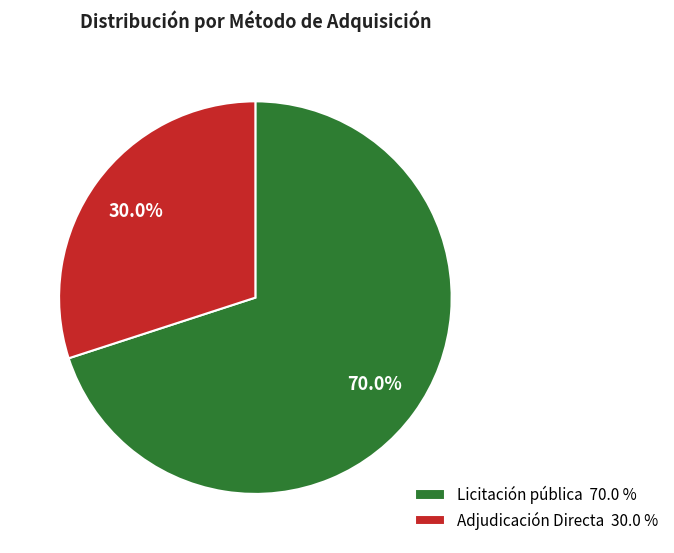

To the nearest percent, what portion does Licitación pública represent?

70%